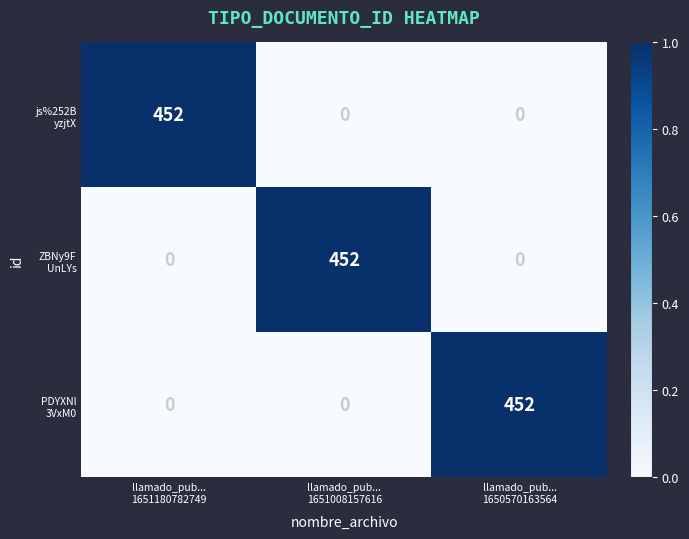

At how many categories does at least one series exceed 393?

3